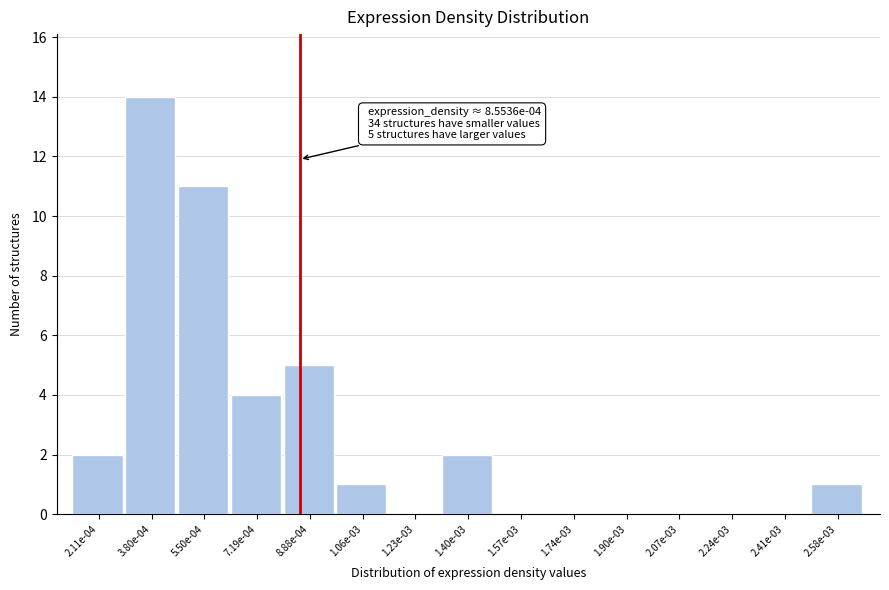

Reading left to right, list all the values displayed in this chart.

2.11e-04=2	3.80e-04=14	5.50e-04=11	7.19e-04=4	8.88e-04=5	1.06e-03=1	1.23e-03=0	1.40e-03=2	1.57e-03=0	1.74e-03=0	1.90e-03=0	2.07e-03=0	2.24e-03=0	2.41e-03=0	2.58e-03=1